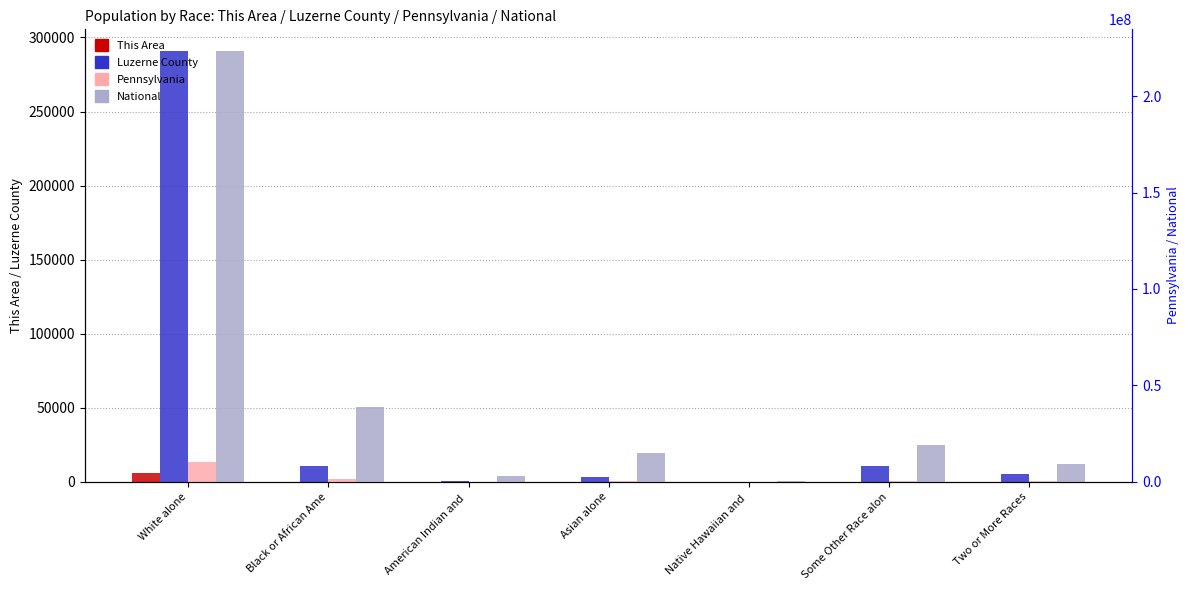

What is the difference between the Luzerne County values at Two or More Races and Black or African Ame?

5864